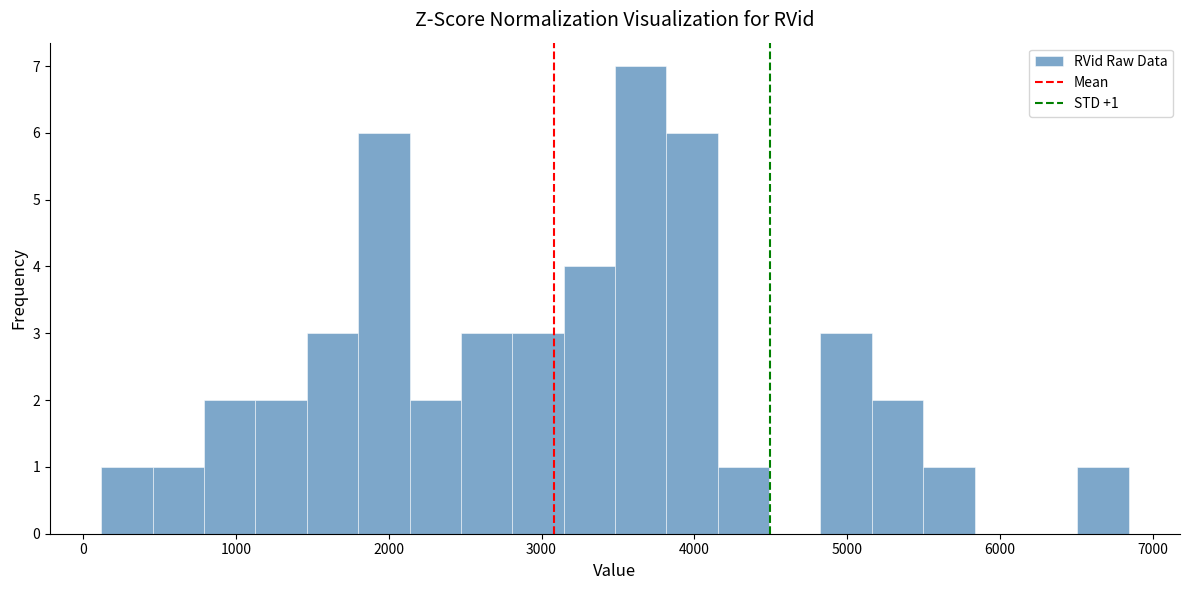

Around what value on the x-axis is the tallest bar? Give the approximate position of its centre, as read against the axis.

3600